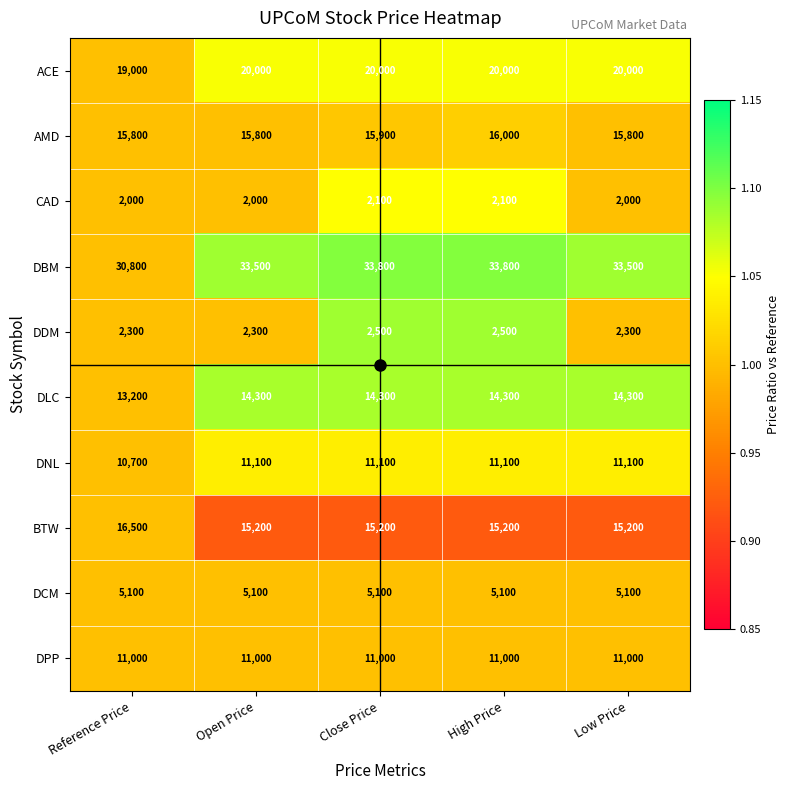

What value does the DNL series have at Close Price?

11100